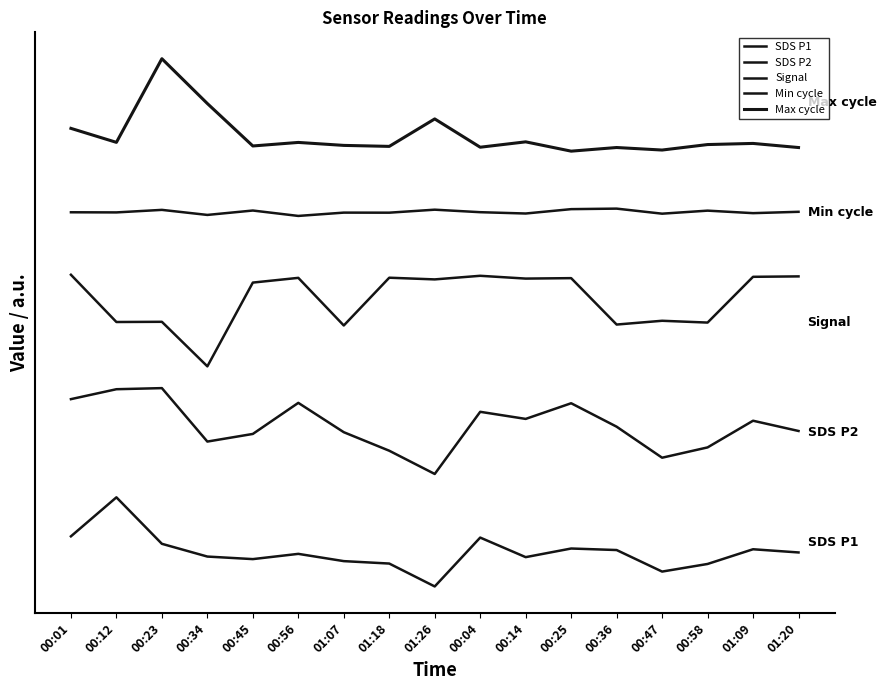

What is the label of the 2nd point from the left?

00:12